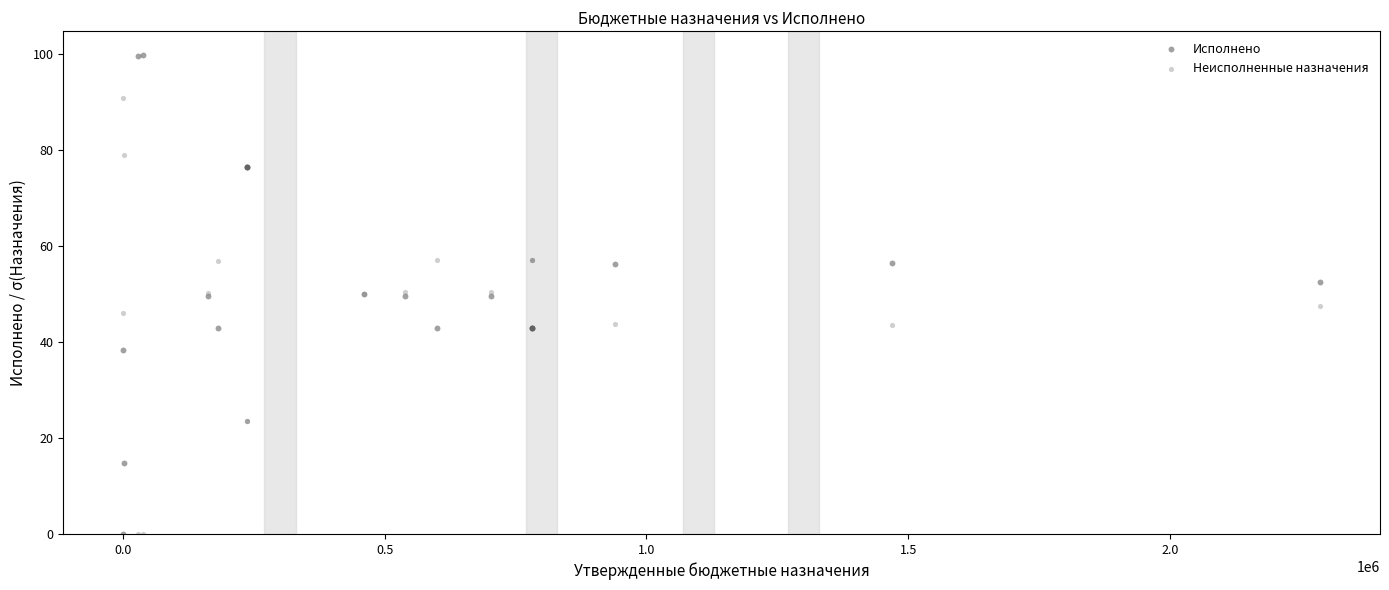

Which series has the largest Y range (max minus min)?

Исполнено